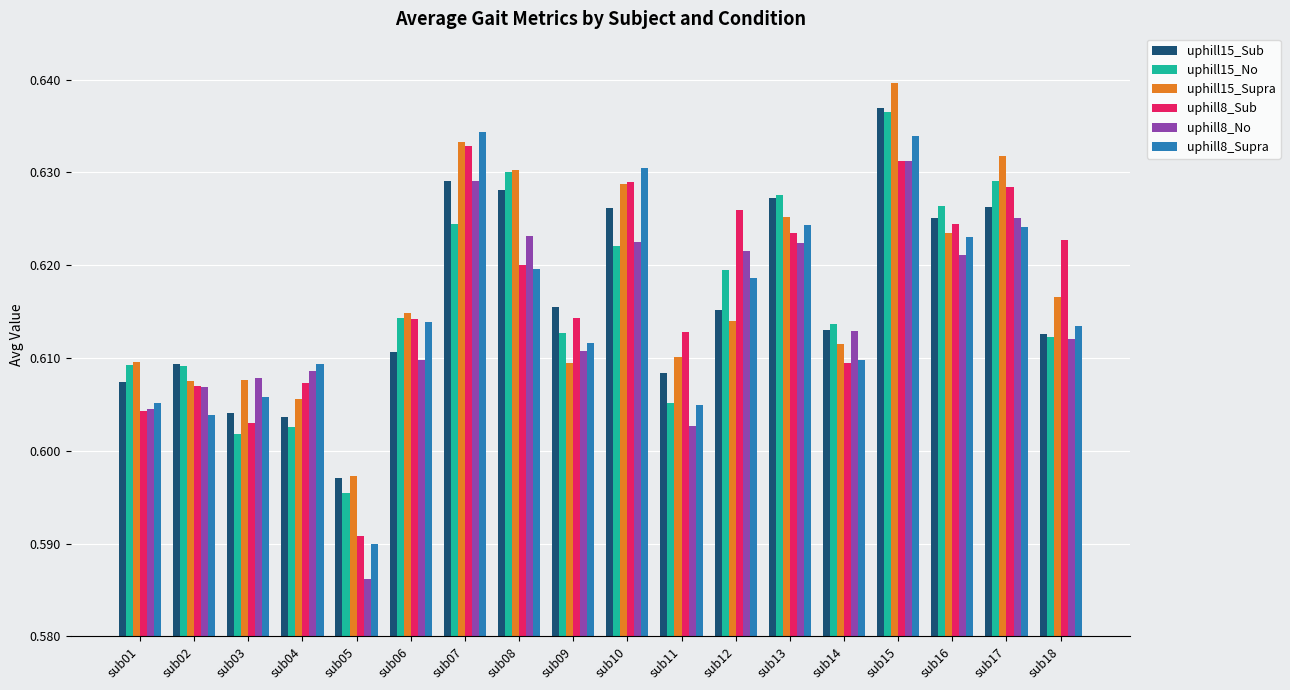

At which label is uphill15_Sub closest to 0?

sub05